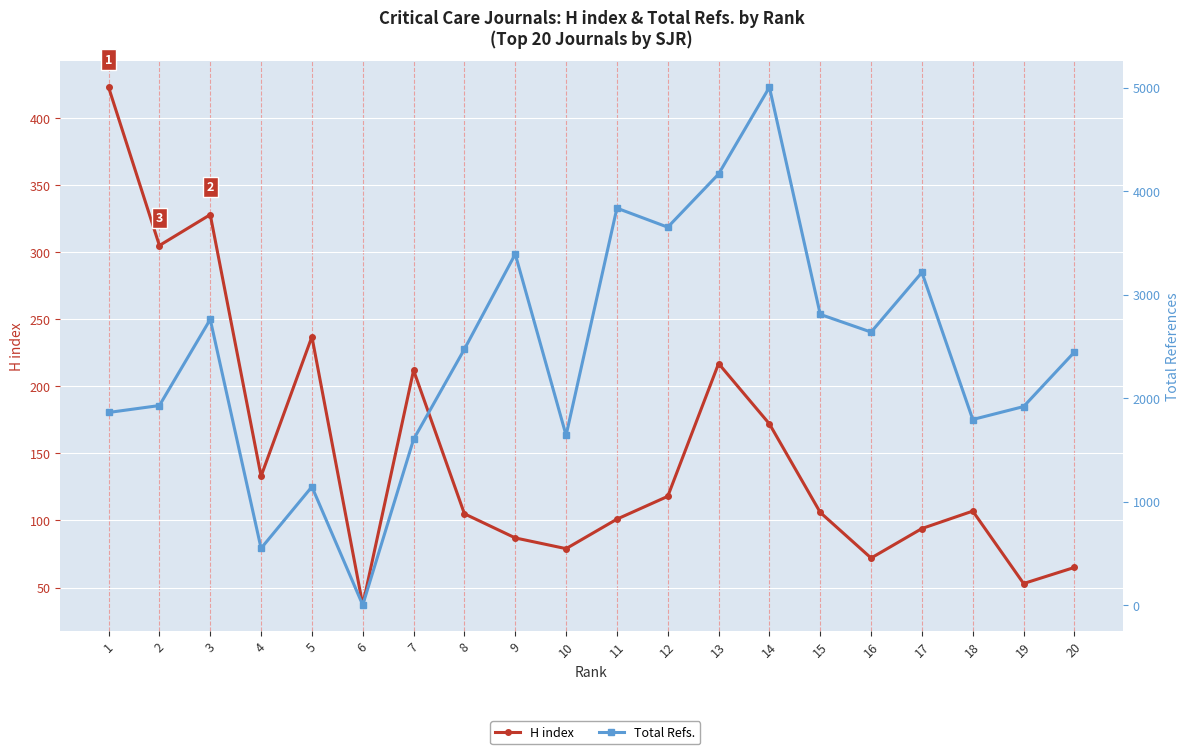

How many lines are shown in the chart?

2